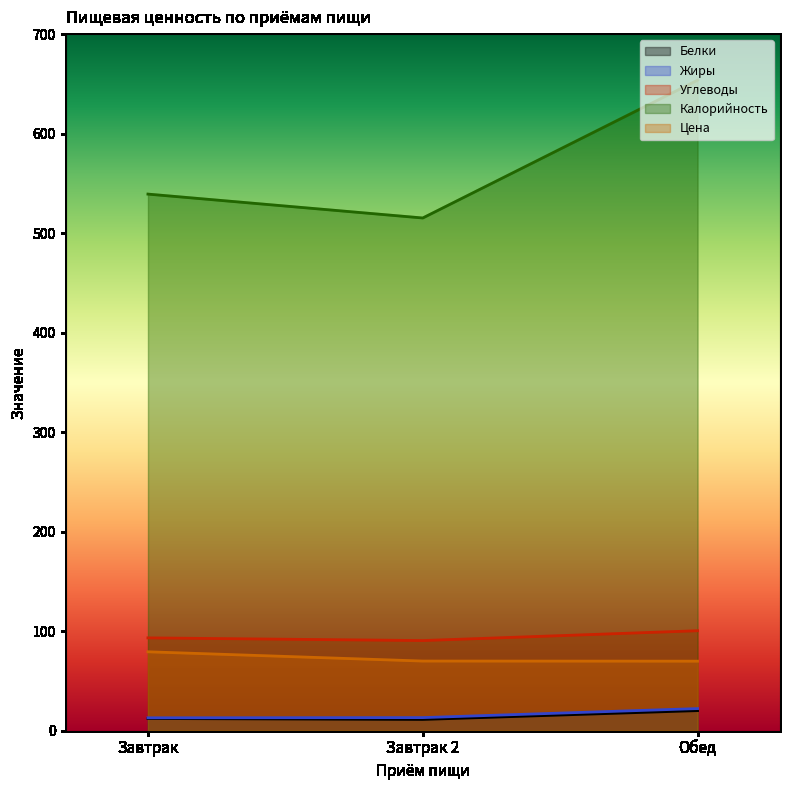

Which series has the largest total across all categories?

Калорийность